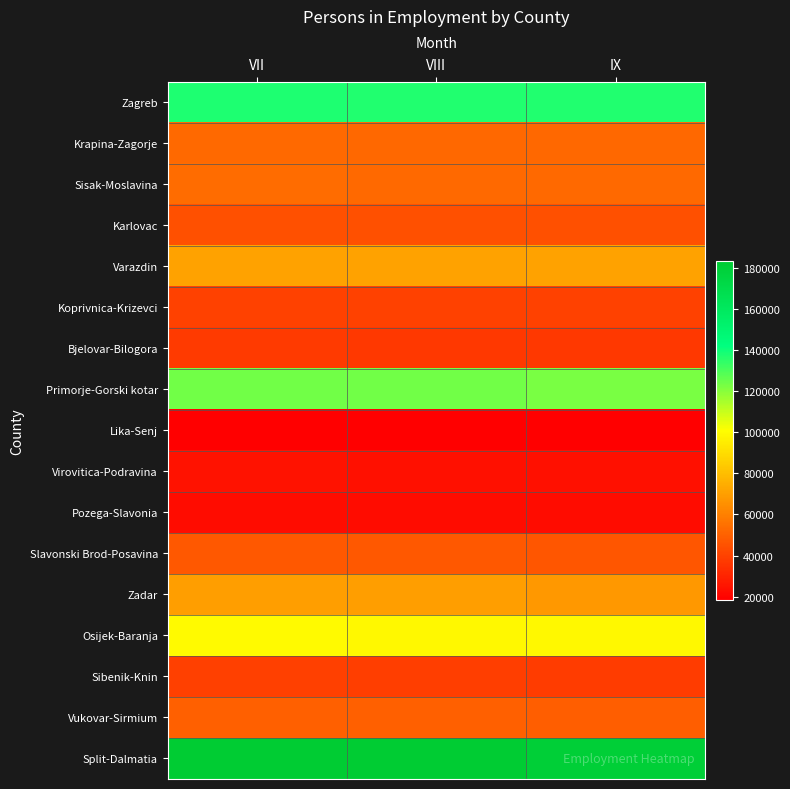

List the series in order of their peak value, highest first.

Split-Dalmatia, Zagreb, Primorje-Gorski kotar, Osijek-Baranja, Varazdin, Zadar, Sisak-Moslavina, Krapina-Zagorje, Vukovar-Sirmium, Slavonski Brod-Posavina, Karlovac, Koprivnica-Krizevci, Sibenik-Knin, Bjelovar-Bilogora, Virovitica-Podravina, Pozega-Slavonia, Lika-Senj